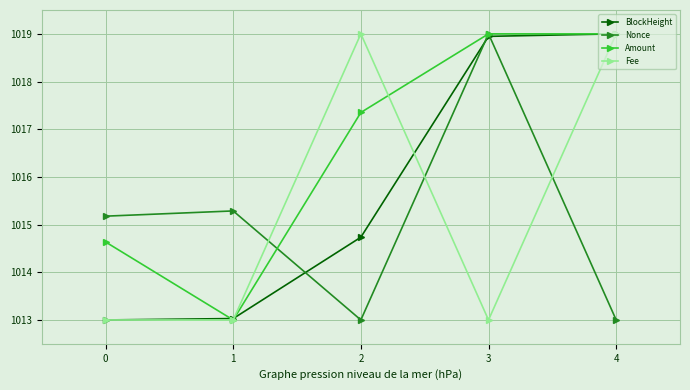

Between 1 and 3, which series saw the biggest shift?

Amount